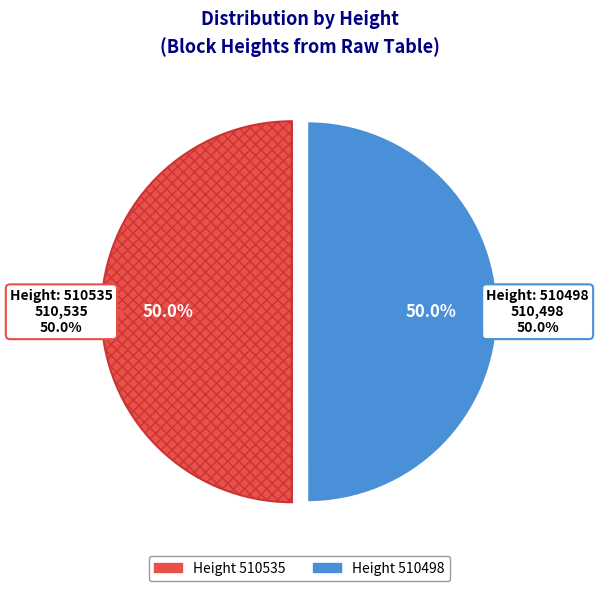

What is the majority slice?

510535